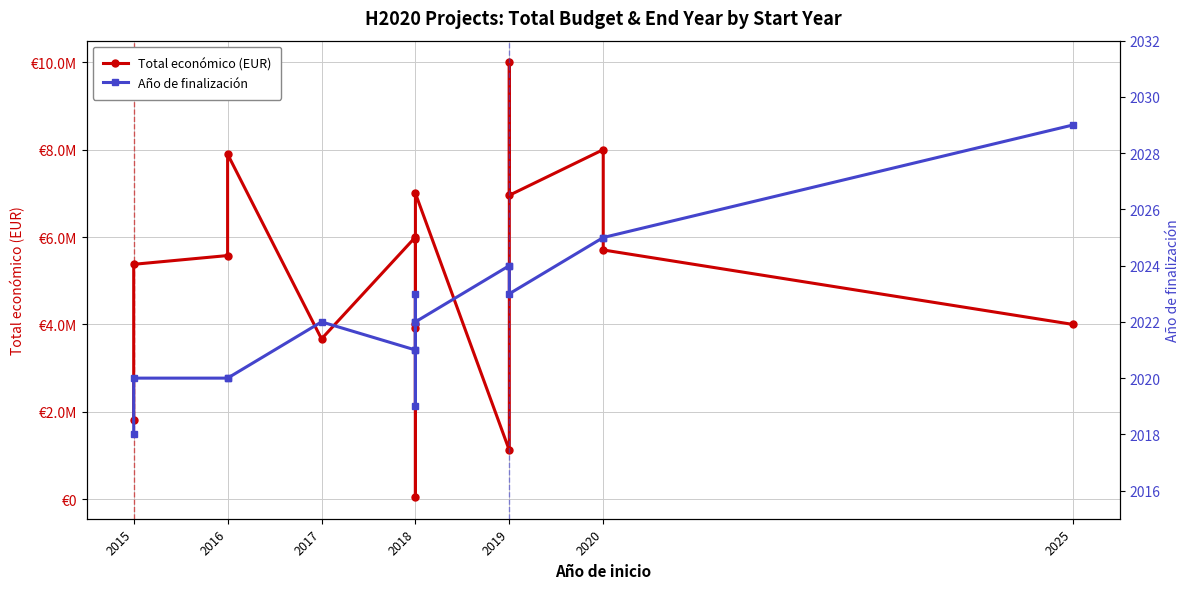

True or false: Total económico (EUR) has more than 0 interior local peaks.

True